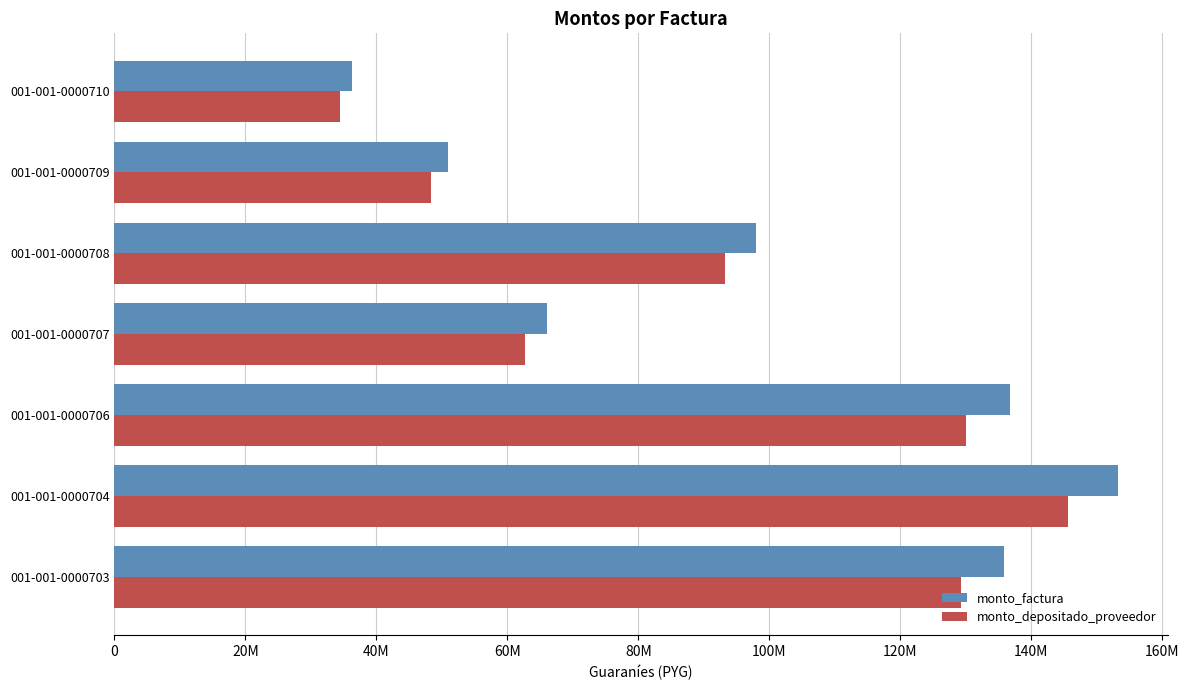

What are all the series names shown in the legend?

monto_factura, monto_depositado_proveedor